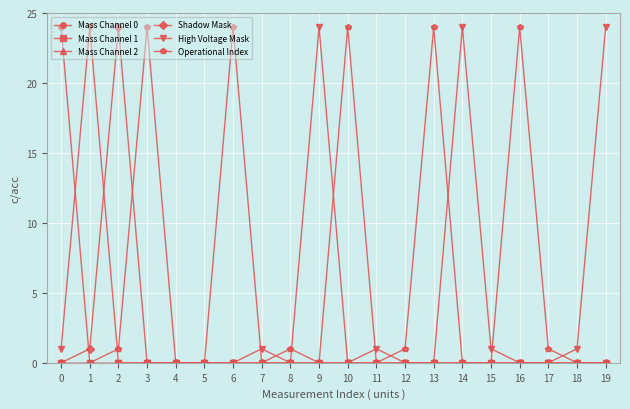

Read the Shadow Mask value at 0.

0